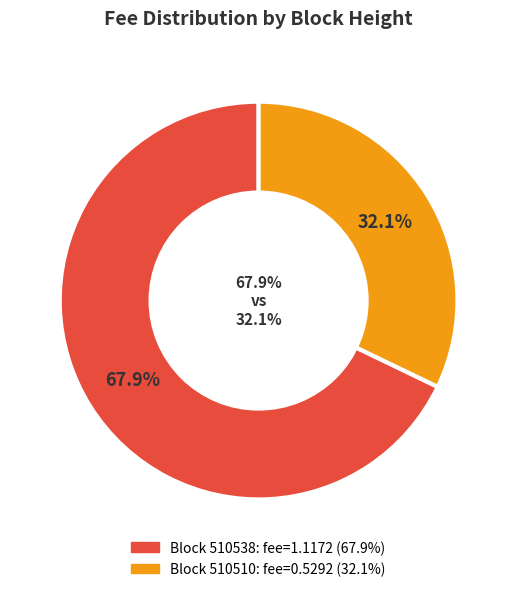

Which slice is the smallest?

510510